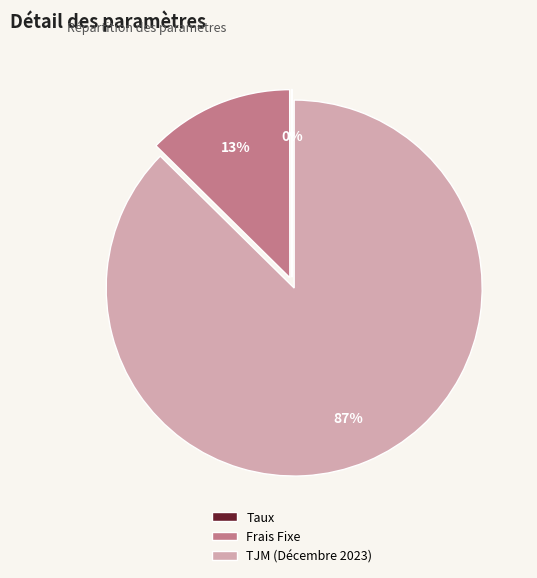

What is the largest slice in the pie chart?

TJM (Décembre 2023)